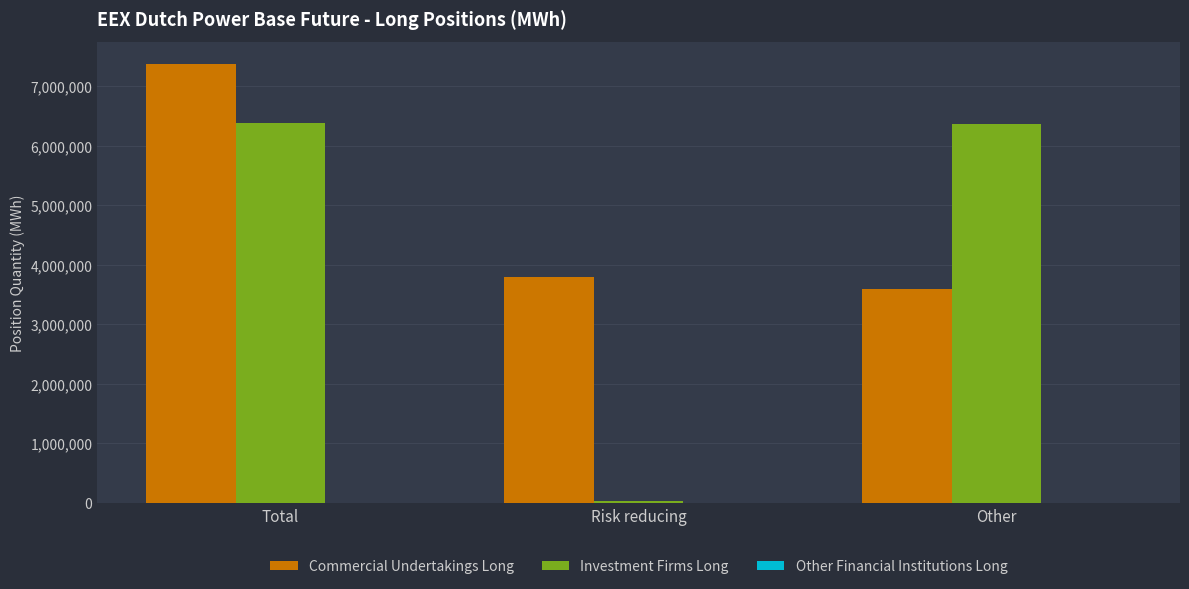

Which series has the largest range (max minus min)?

Investment Firms Long